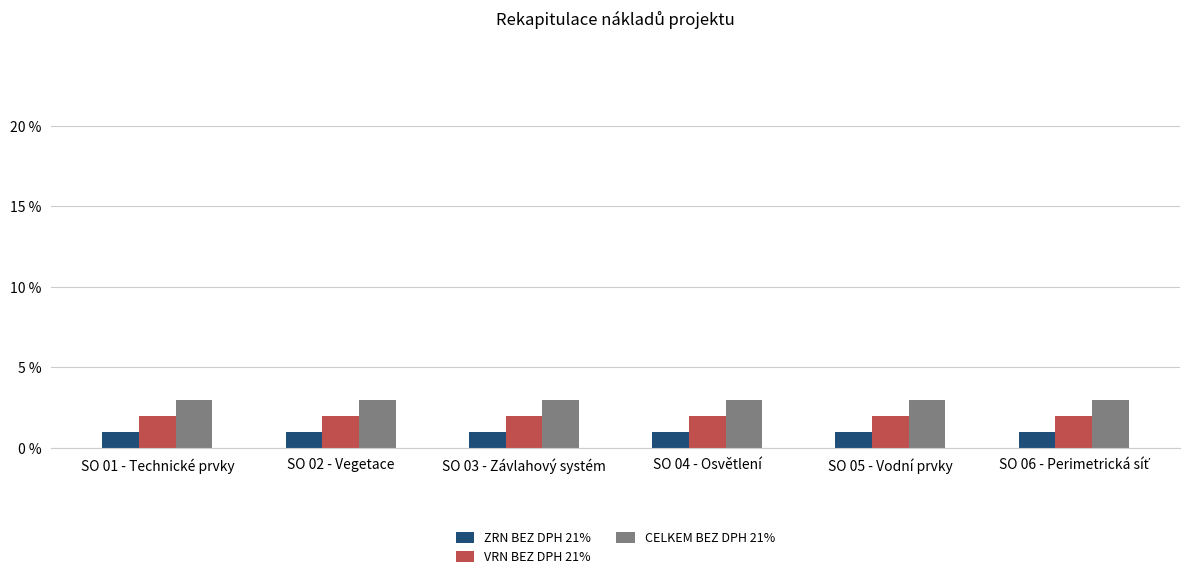

Are the bars horizontal?

No